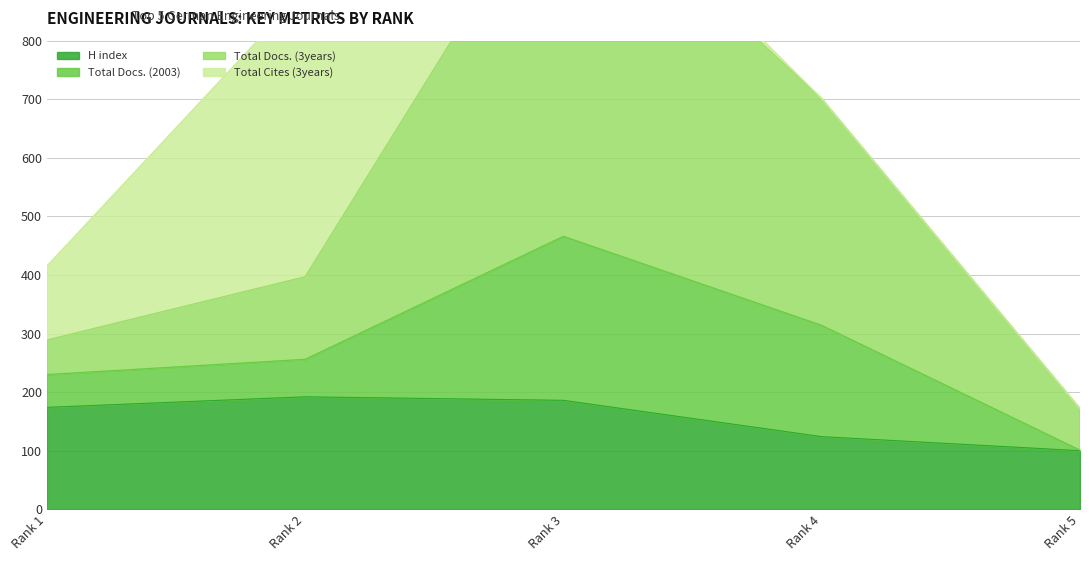

At which label does H index reach its minimum?

Rank 5